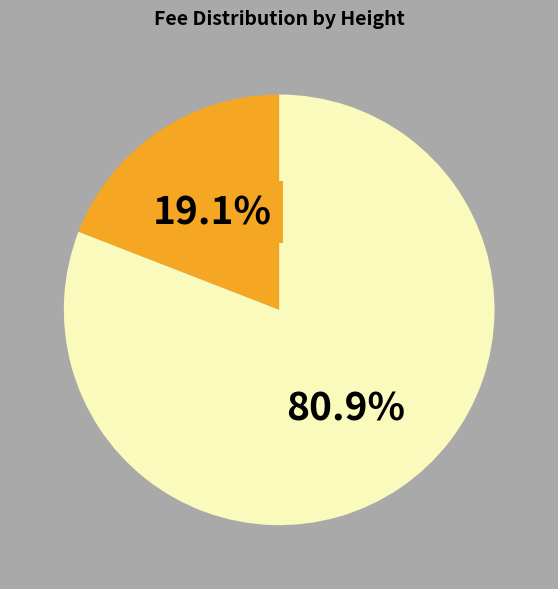

Is there a majority slice in this chart?

Yes